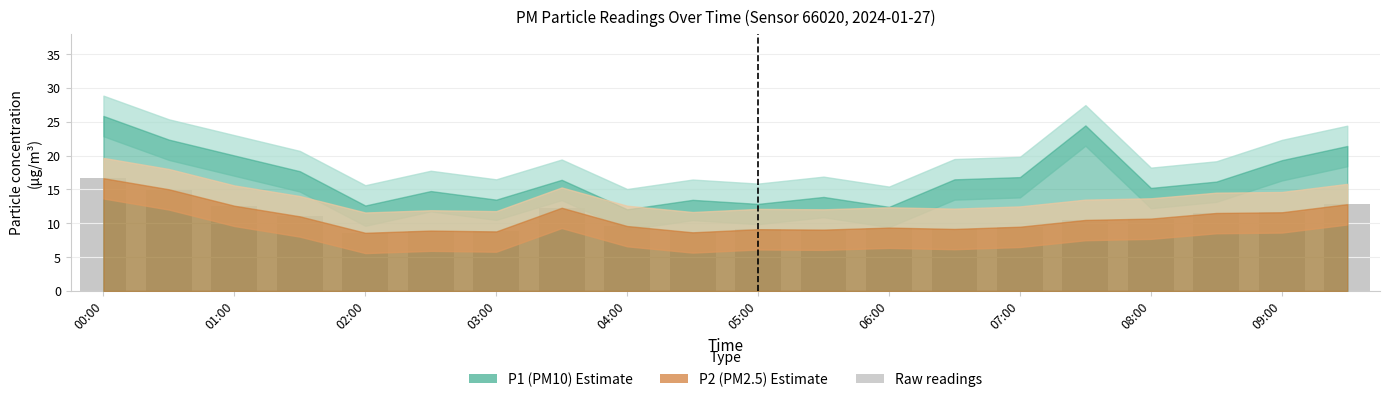

What is the average value?

10.8